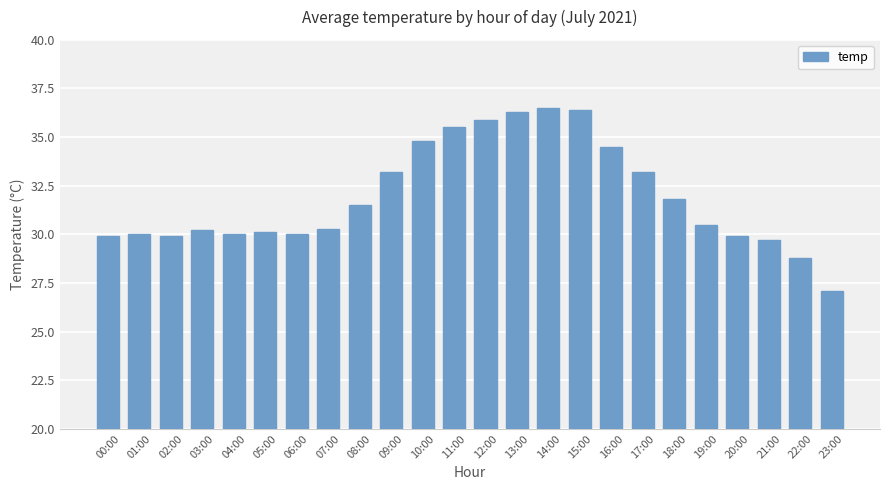

Are the bars grouped side by side (vs. stacked)?

No